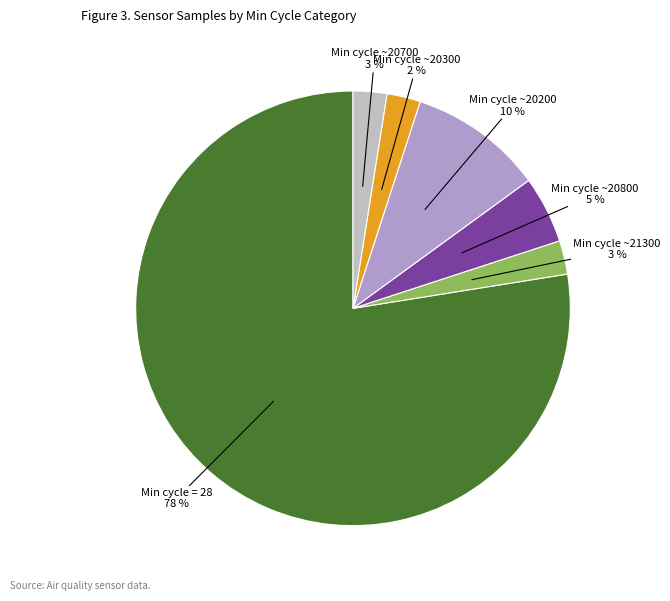

Does any single category account for the majority?

Yes